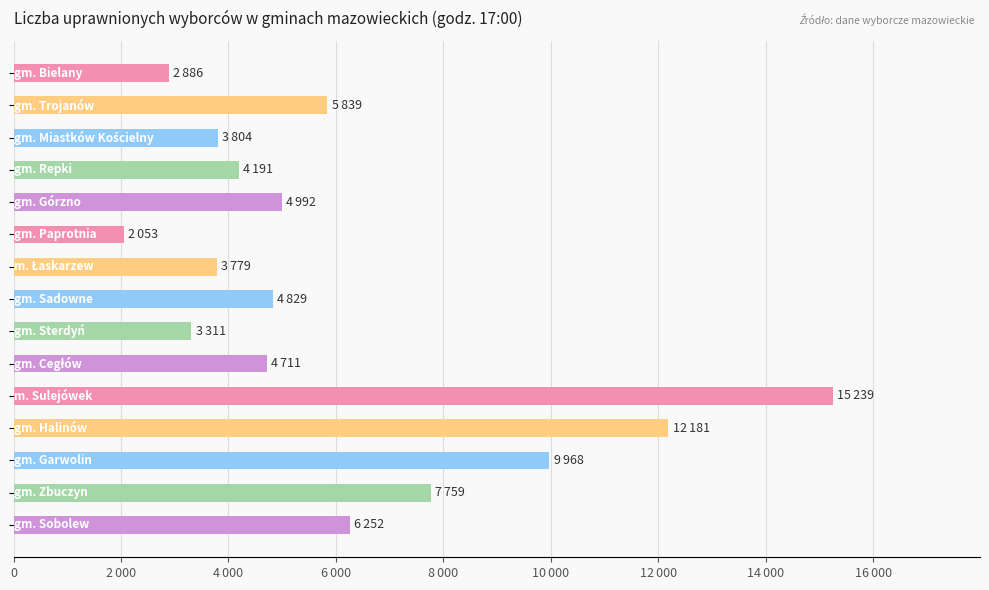

Are the bars grouped side by side (vs. stacked)?

No